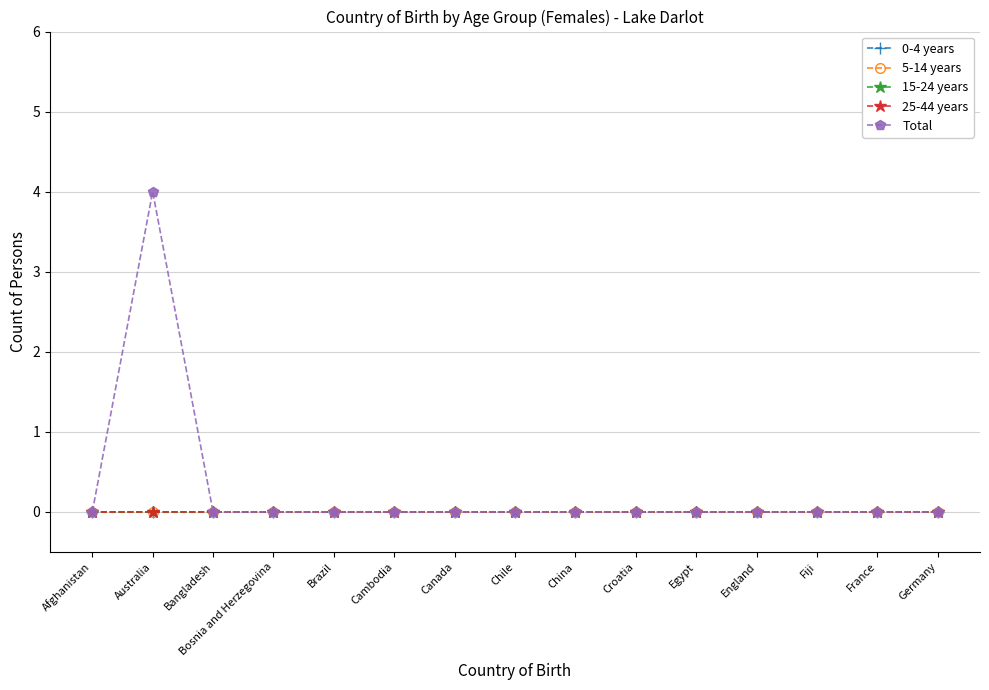

Rank the series by their maximum value, from lowest to highest.

0-4 years, 5-14 years, 15-24 years, 25-44 years, Total